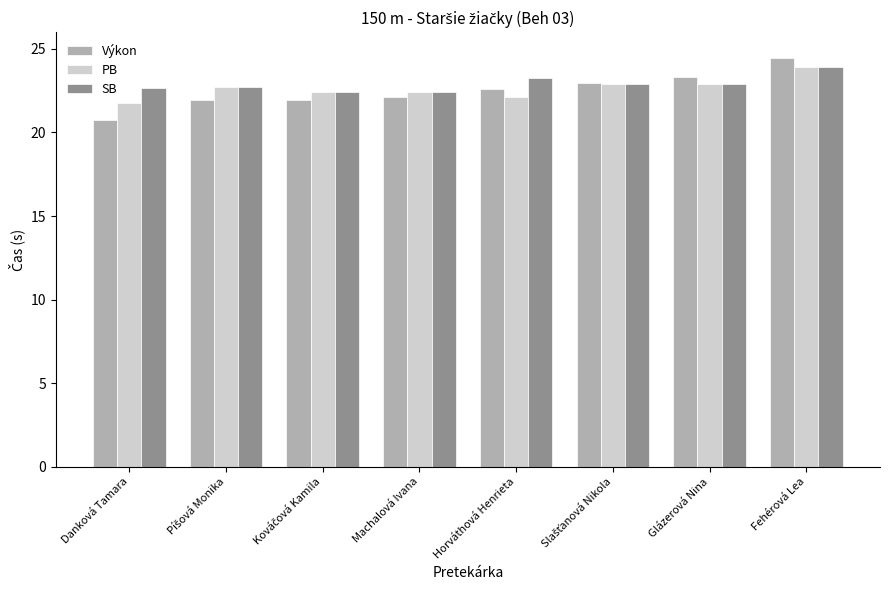

What is the difference between the second highest and minimum values in the Výkon series?

2.5